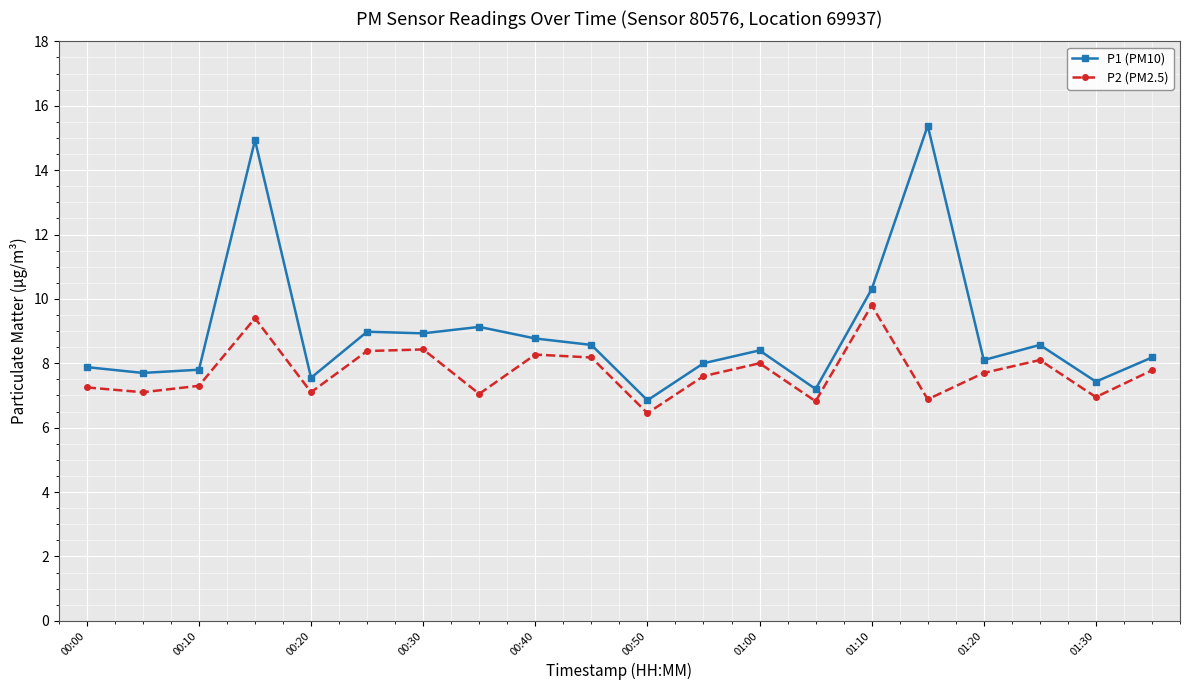

In P2 (PM2.5), how many points are higher than both neighbors (excluding endpoints)?

6